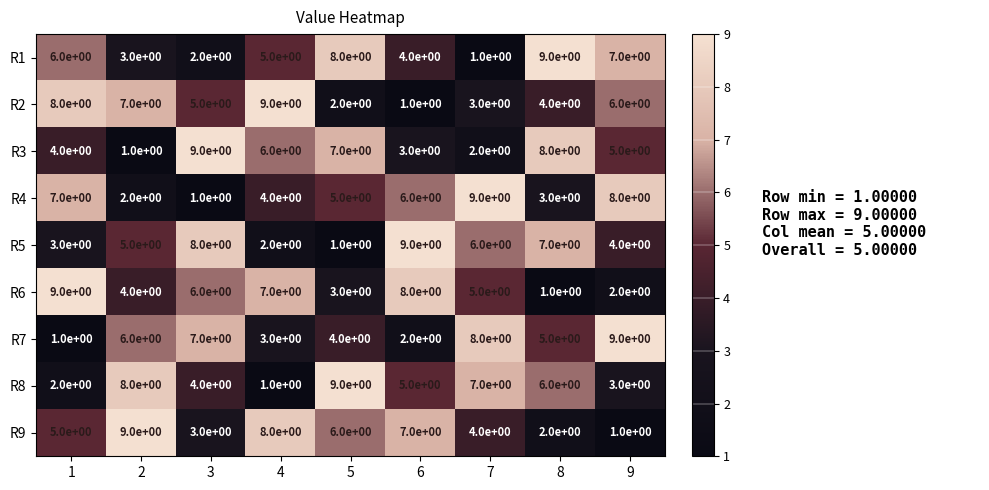

What is the difference between the highest and lowest values at 6?

8